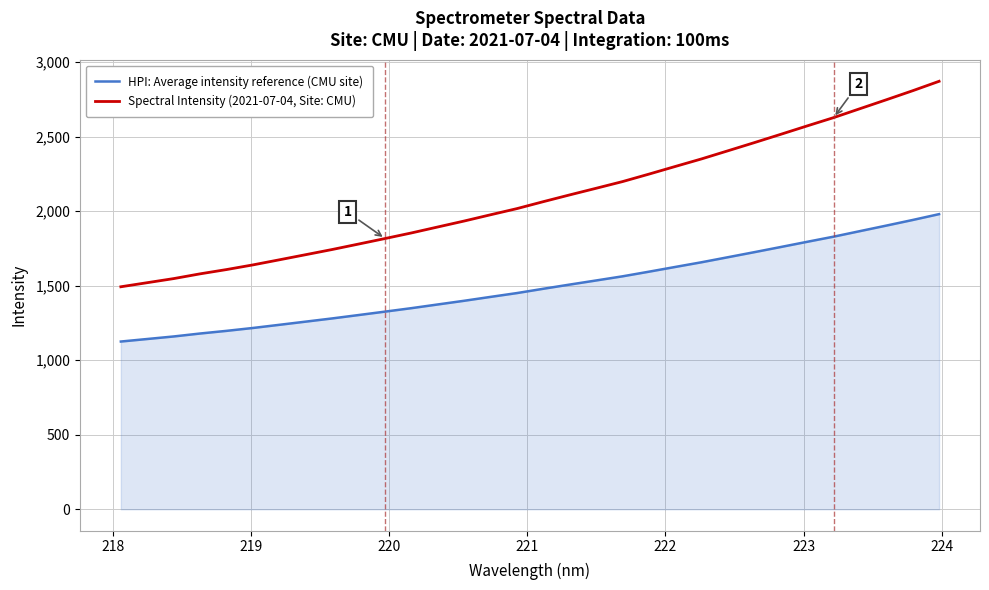

What is the lowest value of the HPI: Average intensity reference (CMU site) series?

1125.8